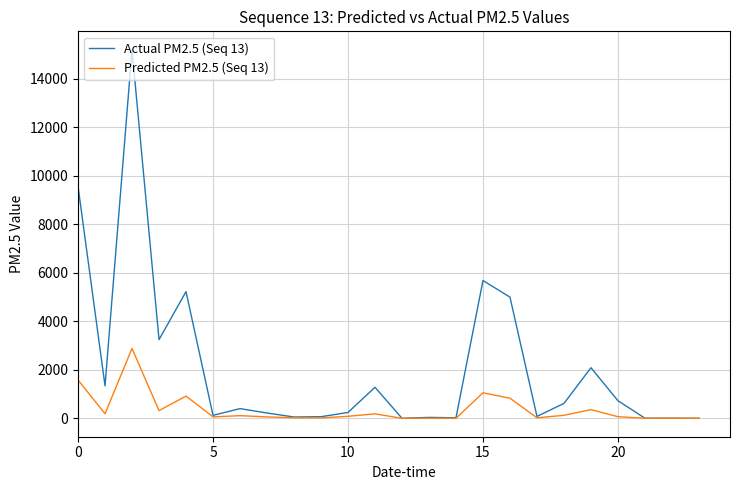

Which series has the widest spread of values?

Actual PM2.5 (Seq 13)